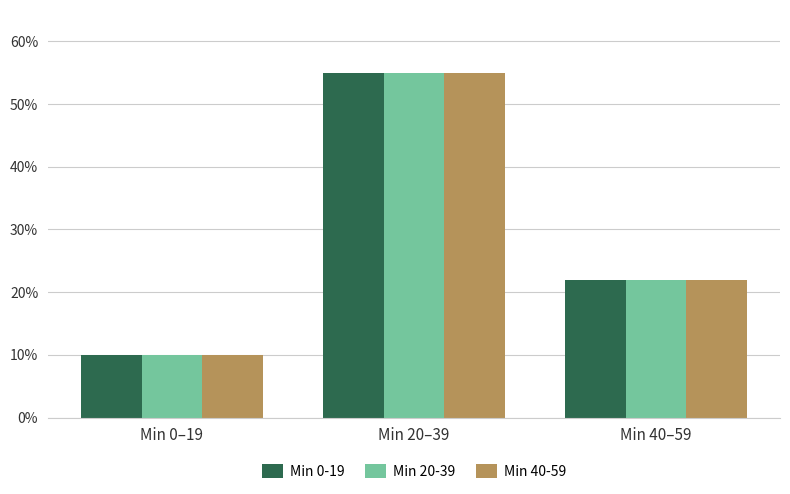

What is the label of the 3rd bar from the right?

Min 0–19